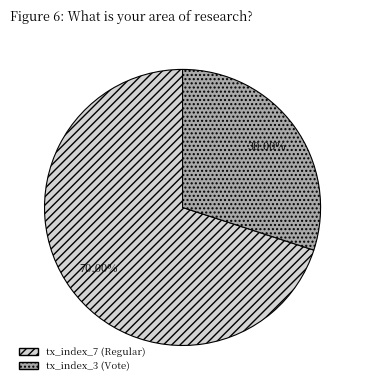

How many segments does this pie chart have?

2